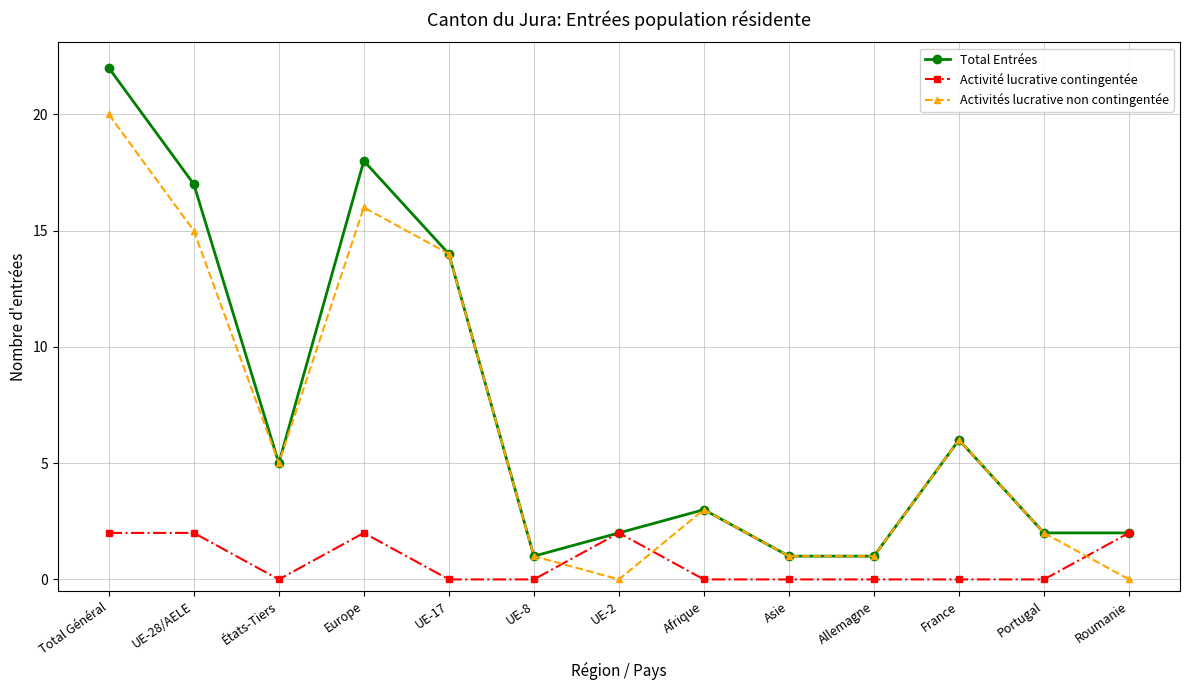

Where do Activité lucrative contingentée and Activités lucrative non contingentée first cross each other?

UE-8 and UE-2